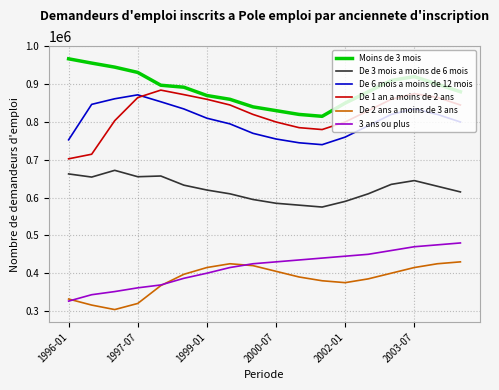

How many values in the Moins de 3 mois series are below 892000?

9